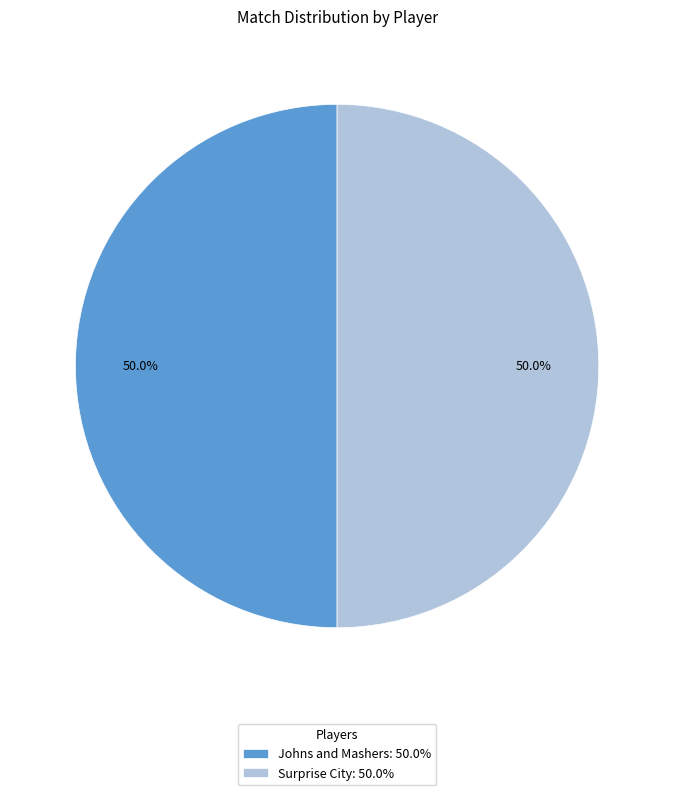

To the nearest percent, what is the combined percentage of Johns and Mashers and Surprise City?

100%